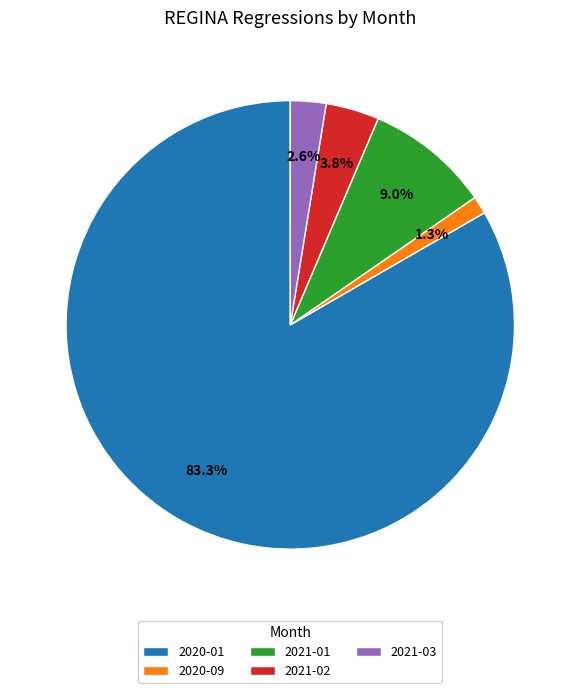

Which slice represents more than half of the pie?

2020-01